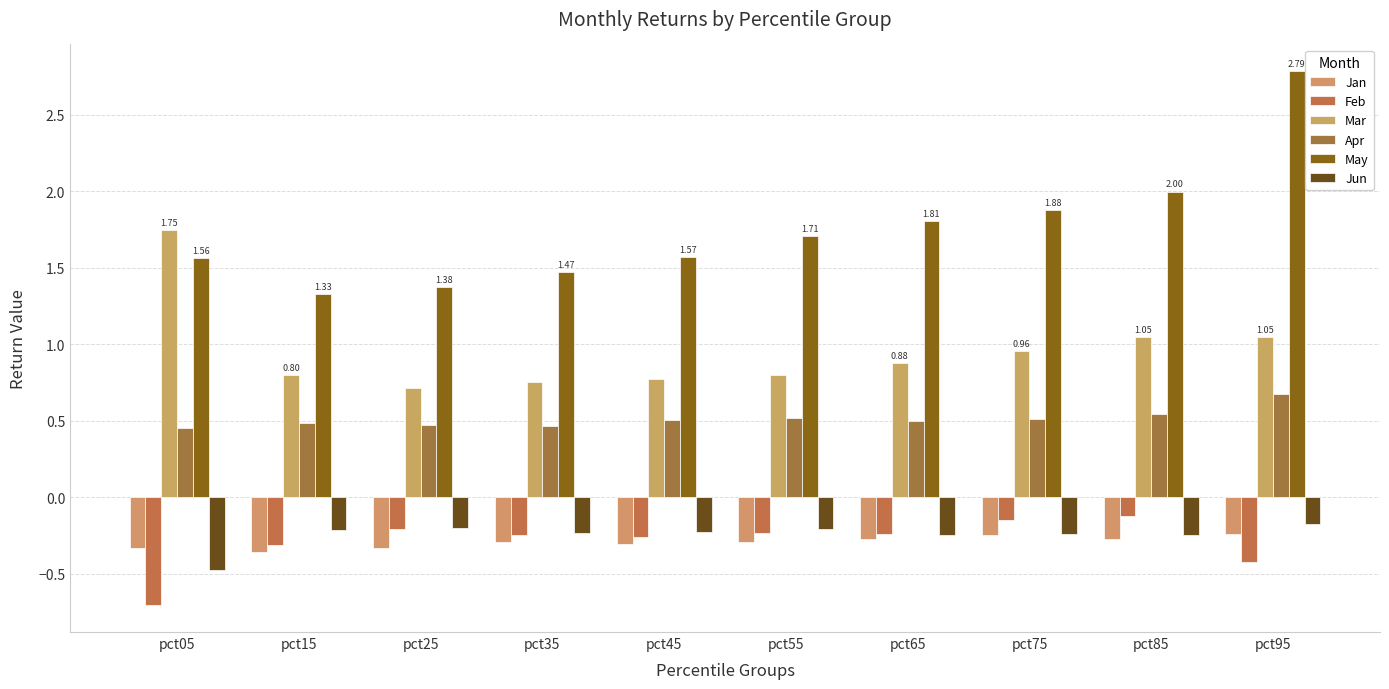

What is the maximum value for Jun?

-0.2